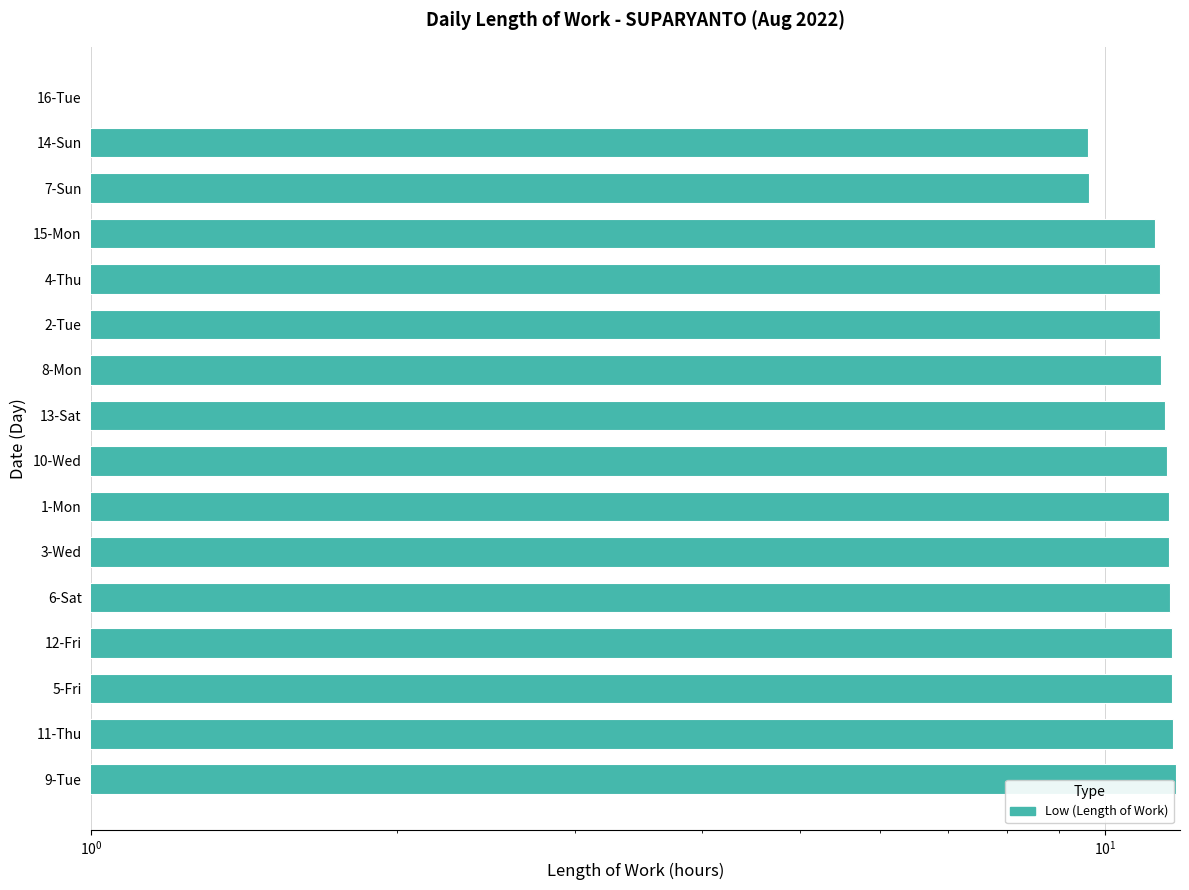

How many positive values are there?

15